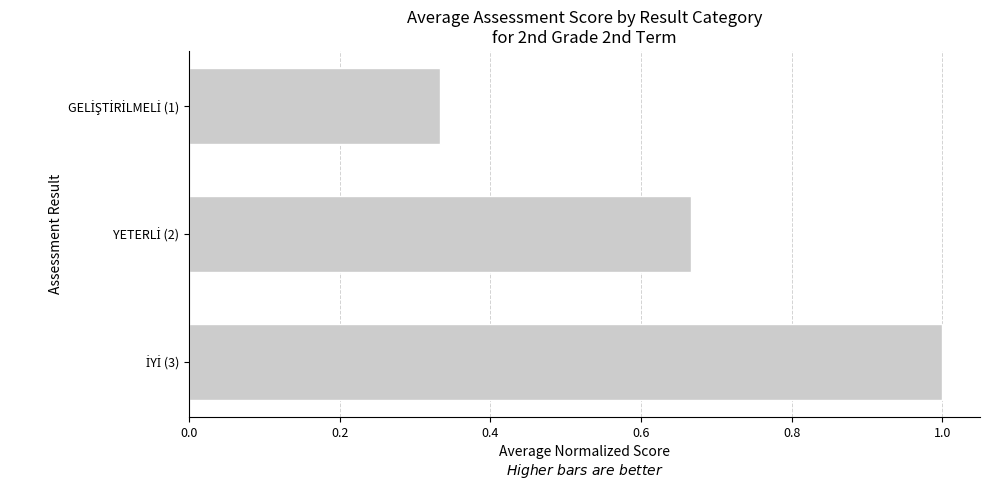

How many values are between 0 and 1?

3